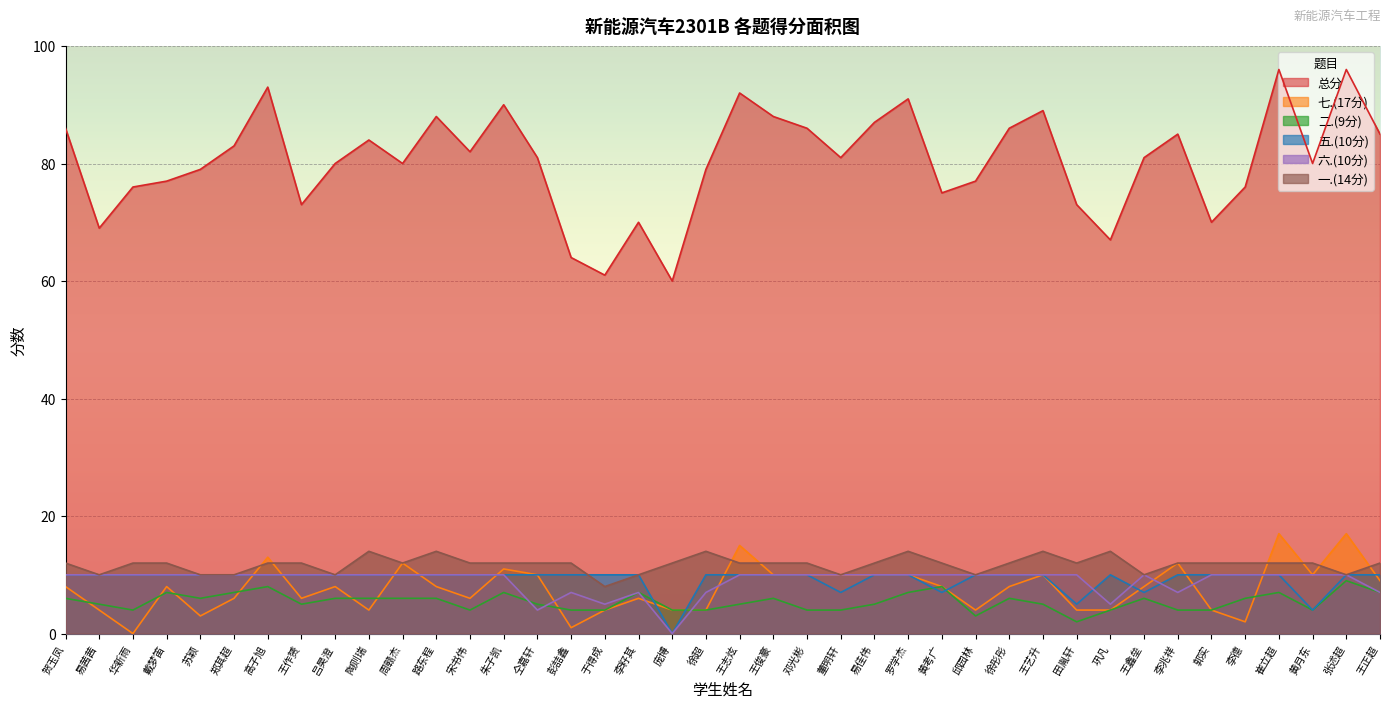

True or false: 六.(10分) and 一.(14分) intersect in this chart.

False